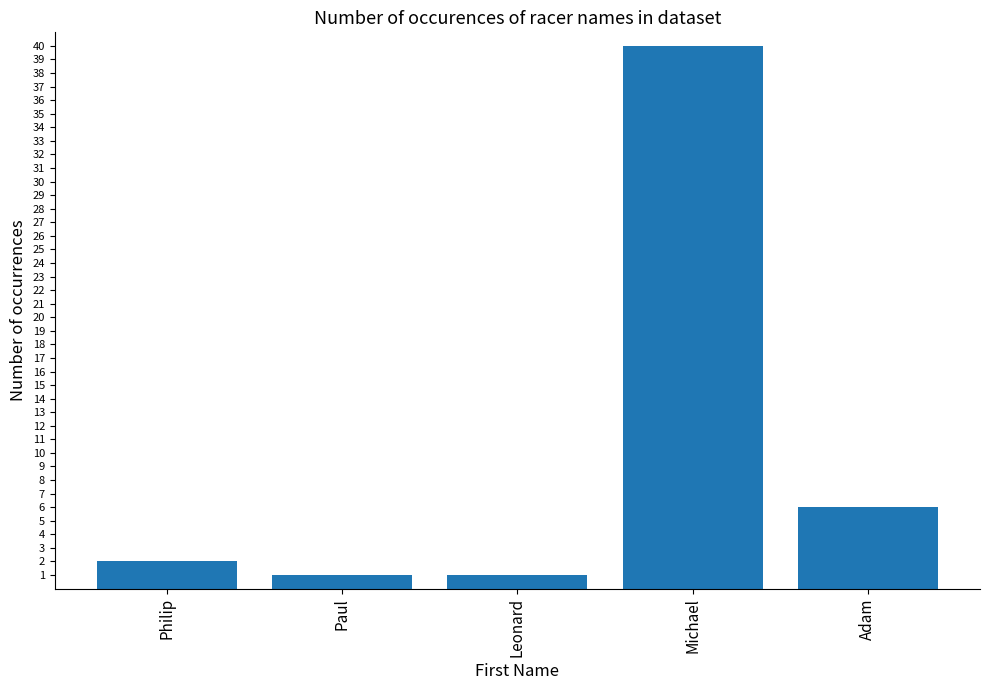

What is the label of the 3rd bar from the left?

Leonard